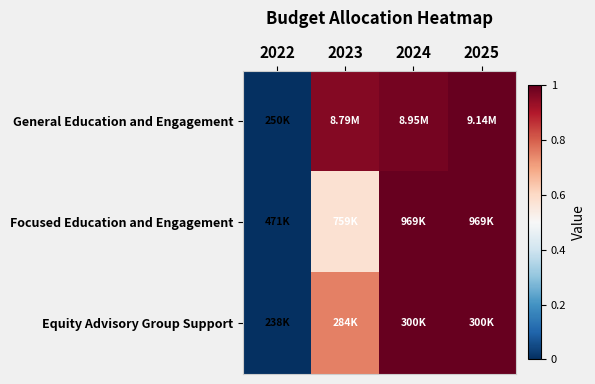

List the series in order of their overall mean, lowest first.

Focused Education and Engagement, Equity Advisory Group Support, General Education and Engagement